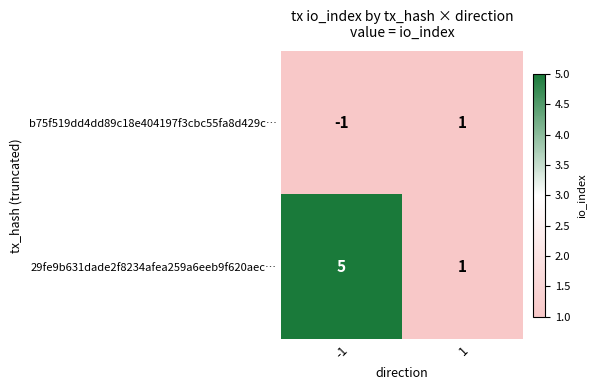

What is the average value of the 29fe9b631dade2f8234afea259a6eeb9f620aec… series?

3